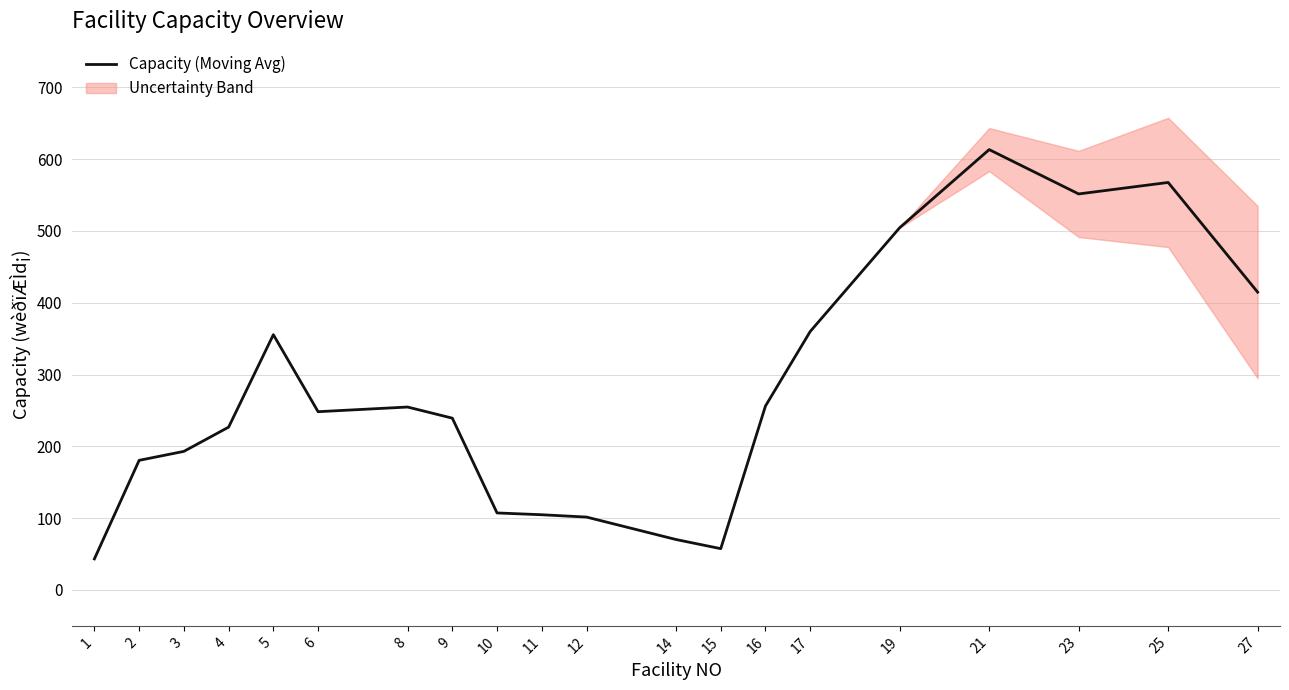

Reading left to right, list all the values displayed in this chart.

43.2	180.5	193.0	226.8	355.5	248.2	254.8	239.2	107.2	104.8	101.5	70.2	57.5	256.2	360.0	504.5	613.2	551.5	567.5	414.8